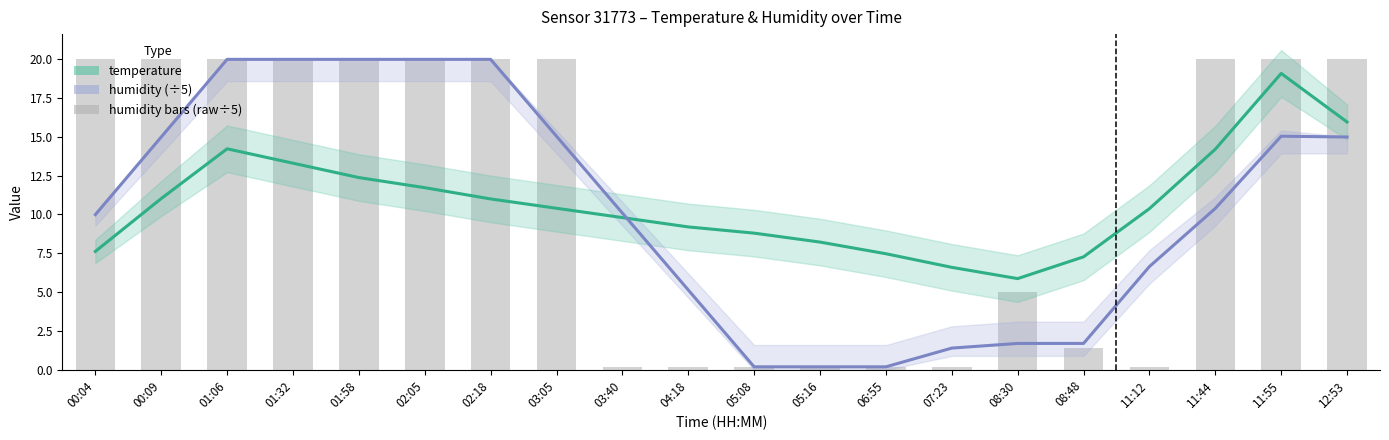

List the series in order of their overall mean, highest first.

temperature, humidity (÷5)